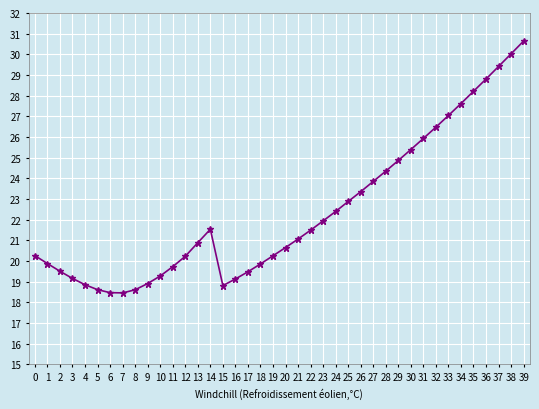

Is it true that the value at 0 is 7.0?

False